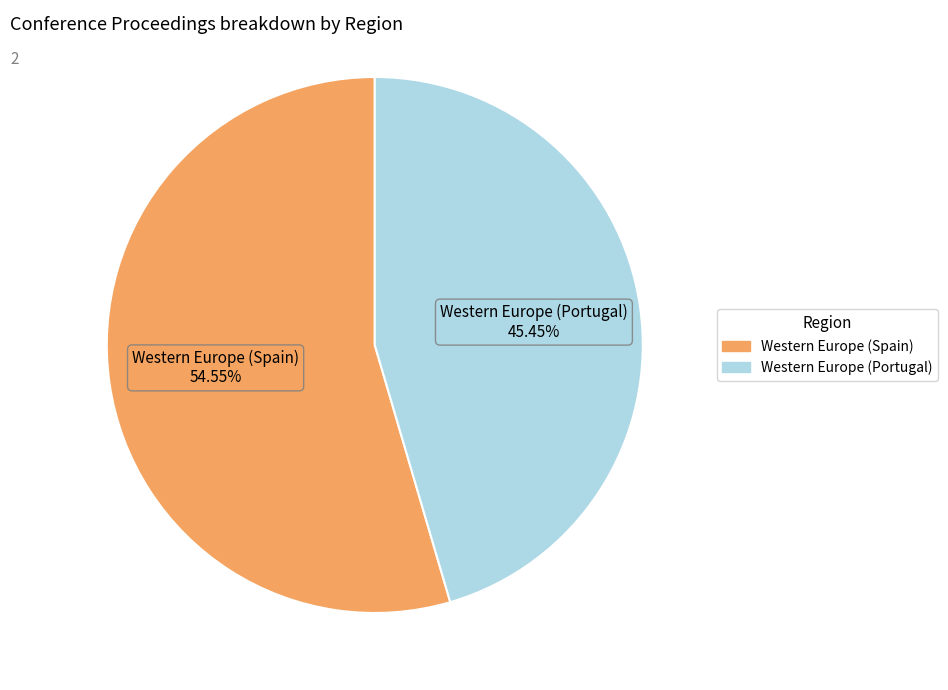

Which slice is the smallest?

Western Europe (Portugal)